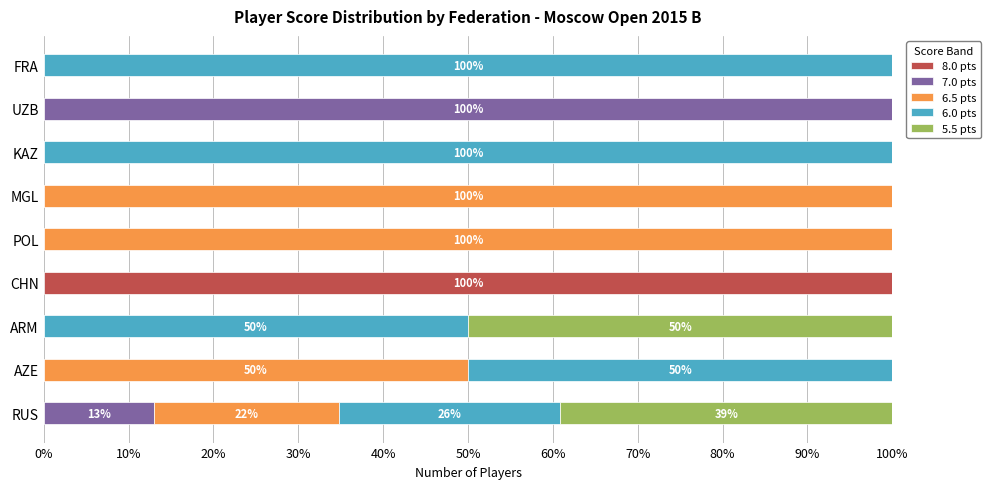

The 8.0 pts series shows 0.0 at ARM. True or false?

True